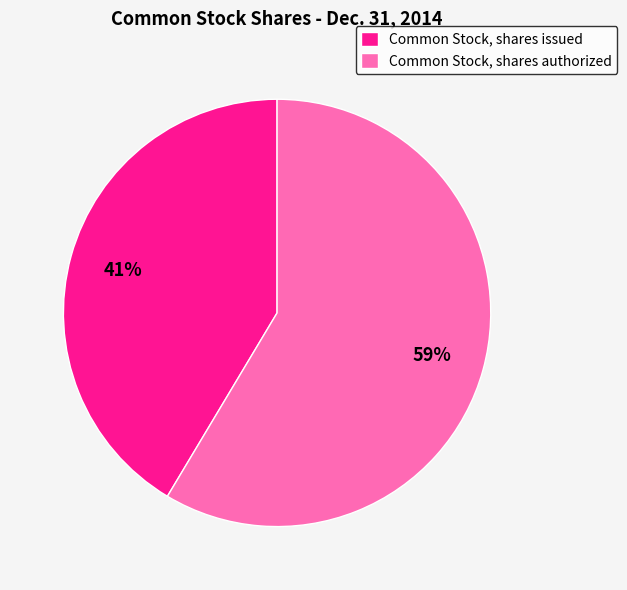

Do Common Stock, shares authorized and Common Stock, shares issued together represent more than half of the pie?

Yes